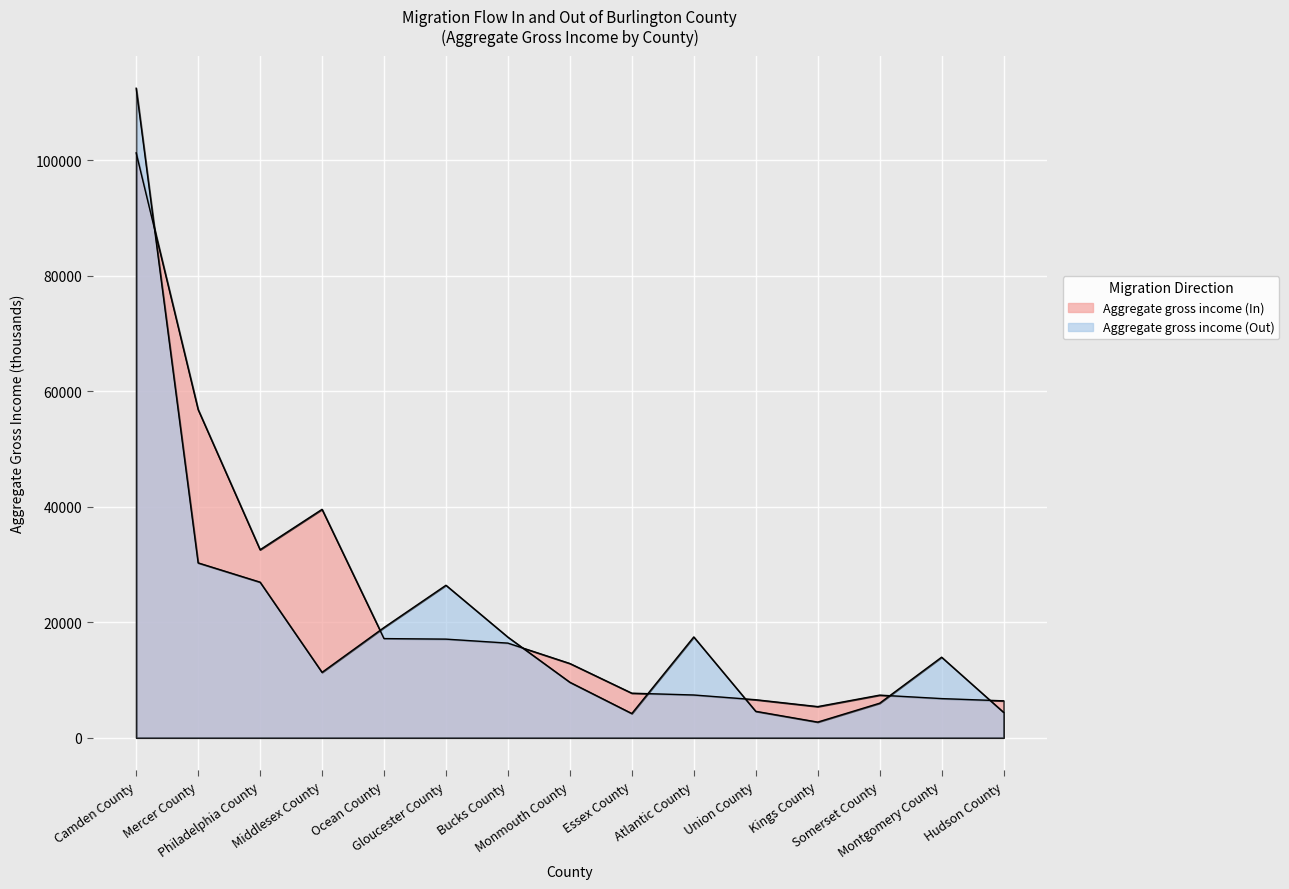

The Aggregate gross income (Out) series shows 30268 at Mercer County. True or false?

True